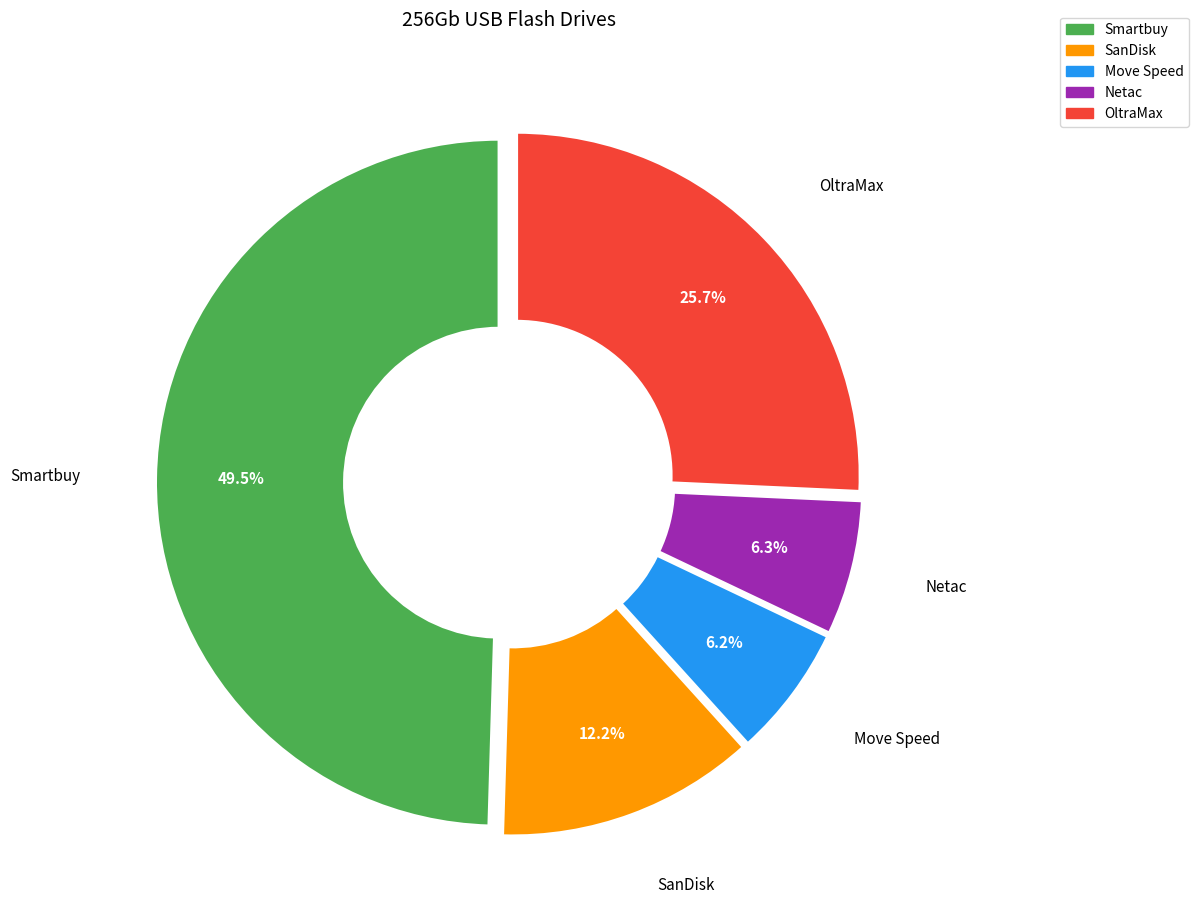

Does any single category account for the majority?

No